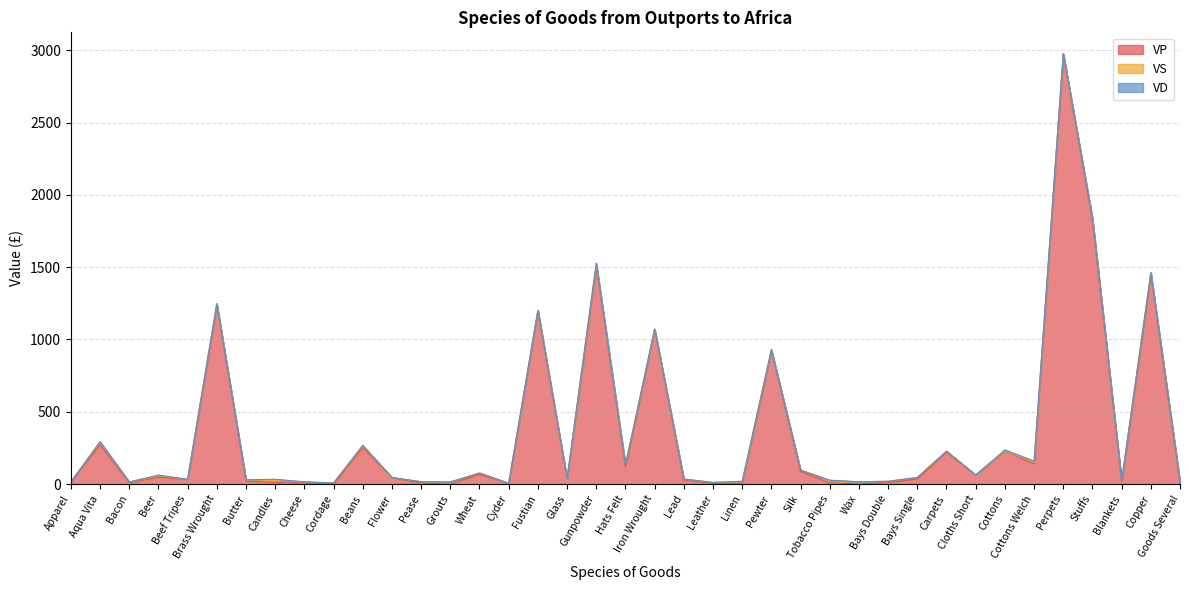

What are all the series names shown in the legend?

VP, VS, VD